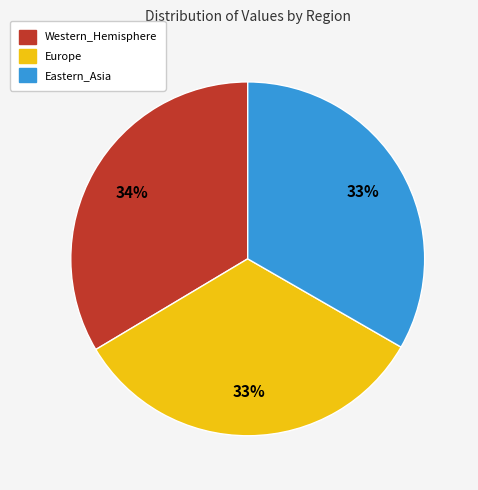

To the nearest percent, what is the combined percentage of Eastern_Asia and Western_Hemisphere?

67%